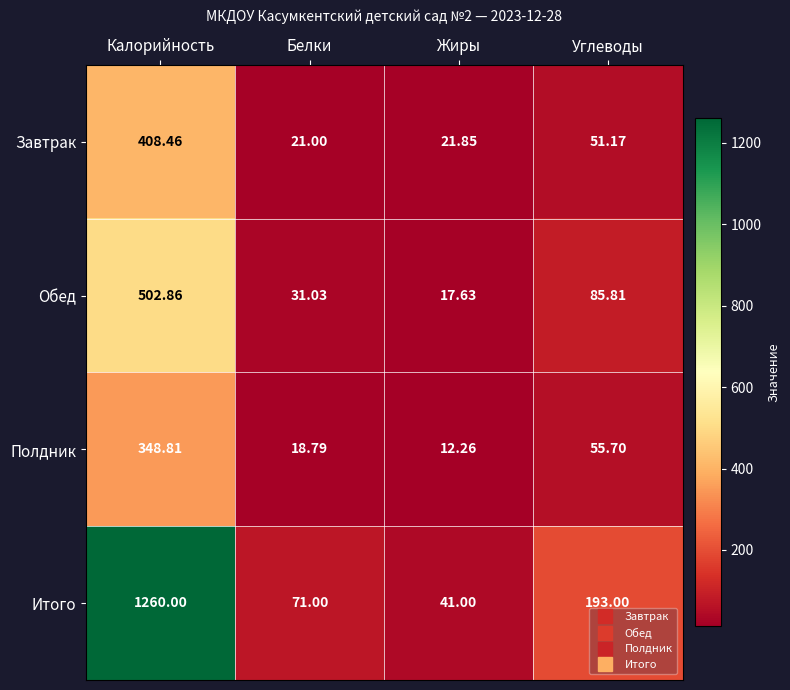

Between Жиры and Углеводы, which series saw the biggest shift?

Итого